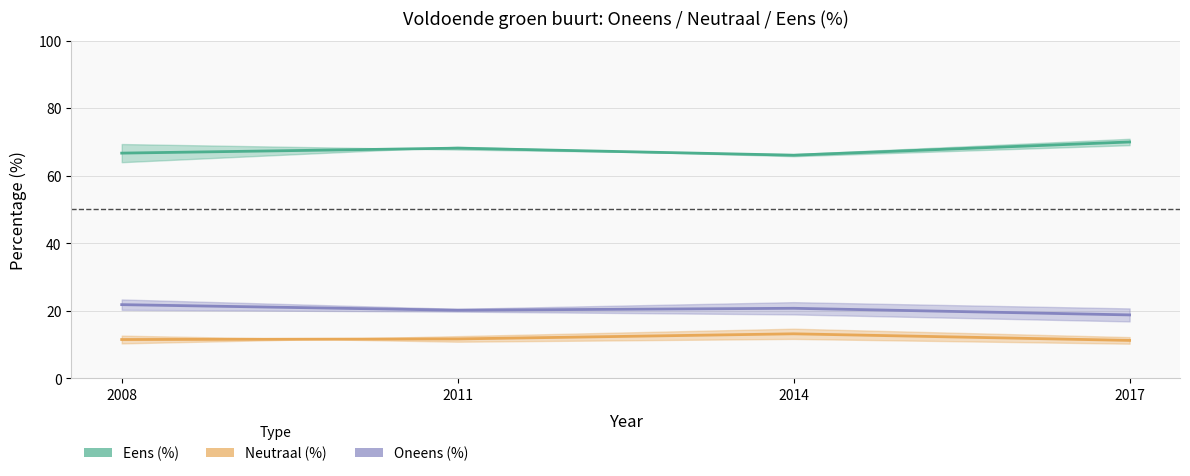

True or false: Eens (%) has a value of 95.7 at 2008.

False